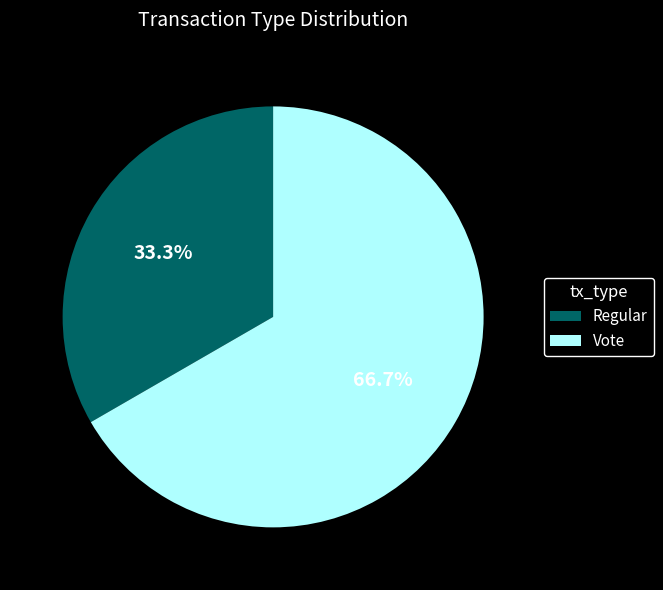

To the nearest percent, what portion does Vote represent?

67%